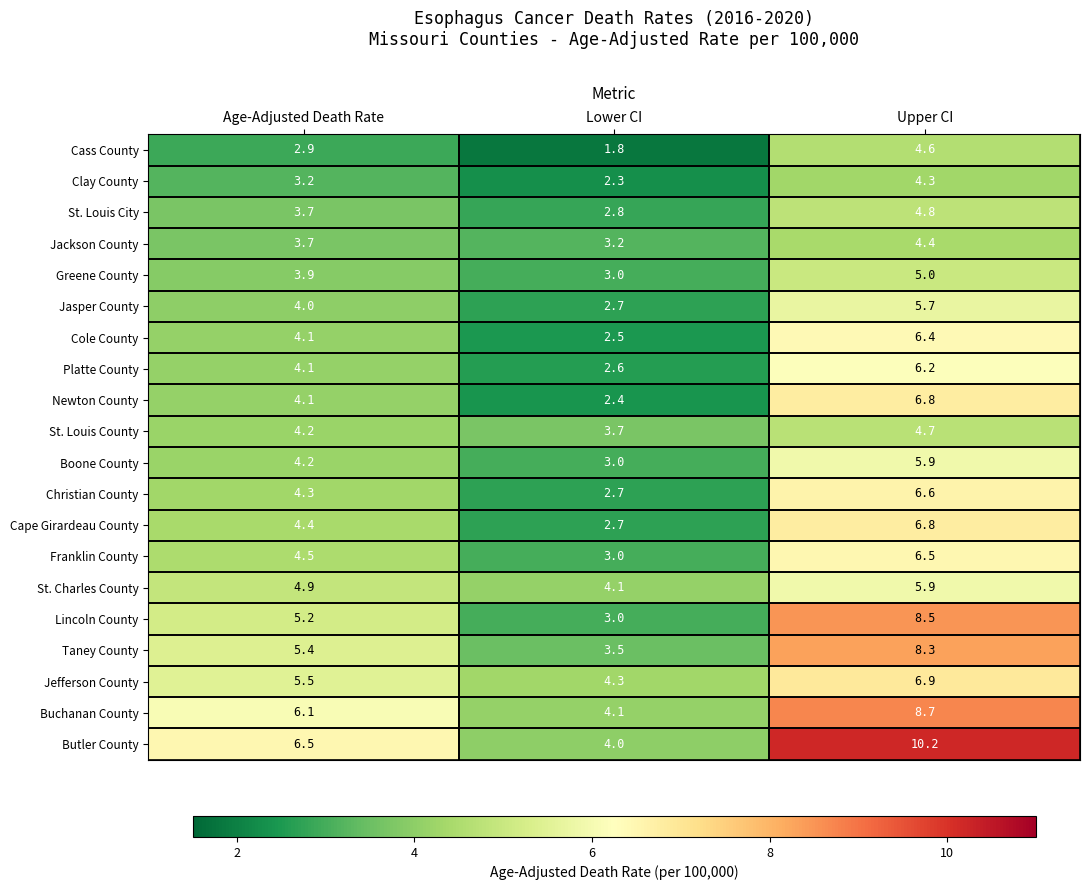

True or false: Cole County has a value of 6.4 at Upper CI.

True